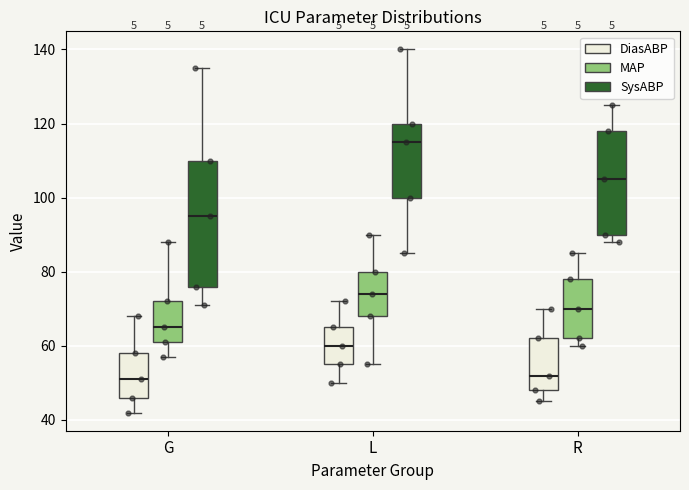

Which box is the tallest, from its lower edge to its upper edge?

G (SysABP)